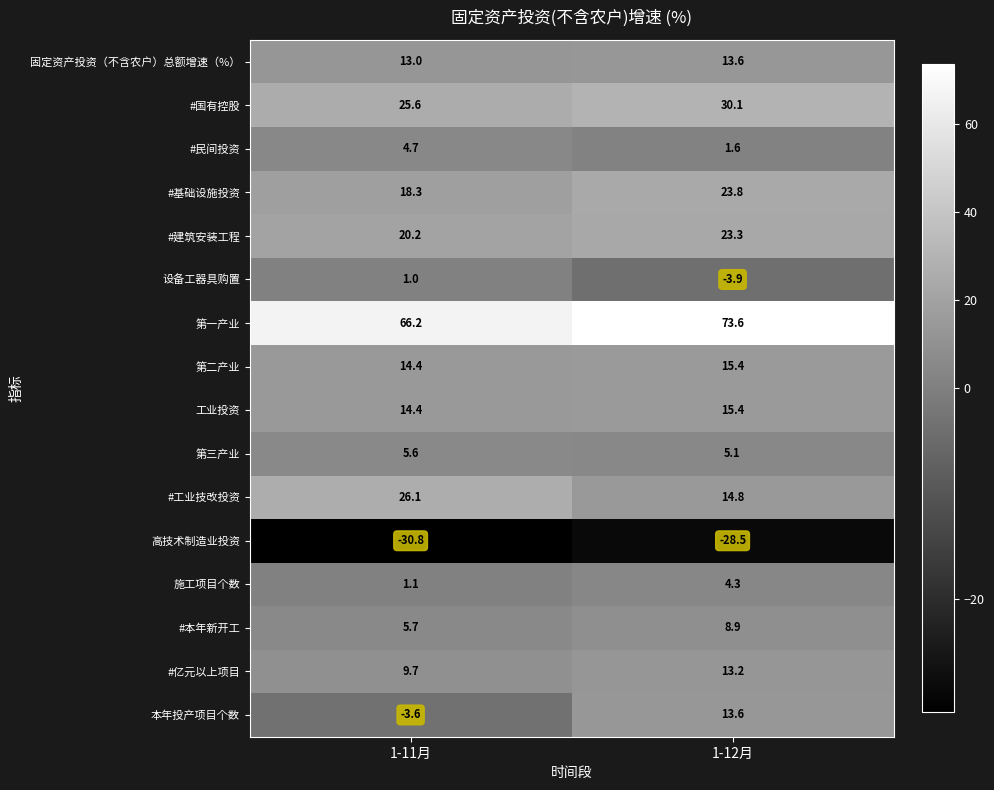

What is the minimum value for 第三产业?

5.1